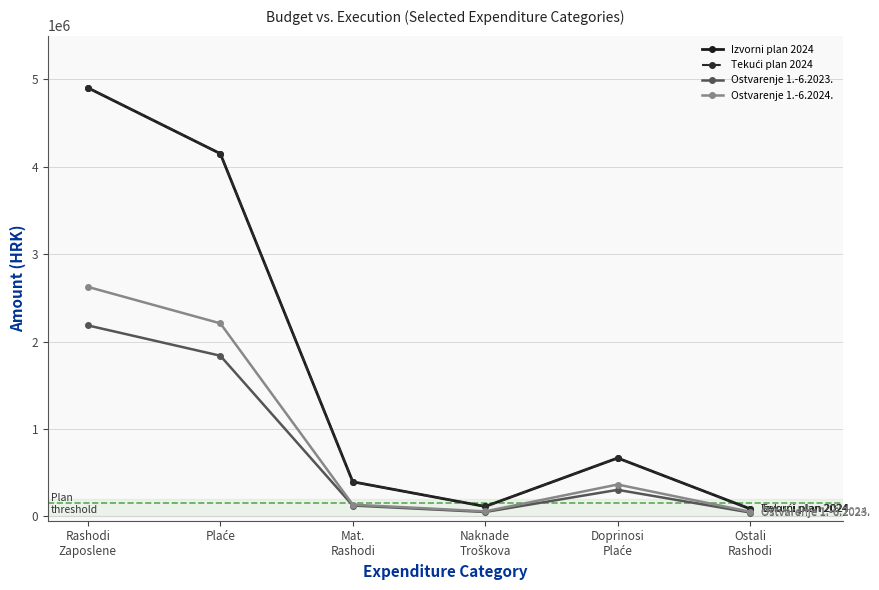

Reading right to left, list all the values displayed in this chart.

Izvorni plan 2024: Ostali
Rashodi=85927.0	Doprinosi
Plaće=667320.0	Naknade
Troškova=112966.0	Mat.
Rashodi=395317.0	Plaće=4149781.0	Rashodi
Zaposlene=4903028.0
Tekući plan 2024: Ostali
Rashodi=85927.0	Doprinosi
Plaće=667320.0	Naknade
Troškova=112966.0	Mat.
Rashodi=395317.0	Plaće=4149781.0	Rashodi
Zaposlene=4903028.0
Ostvarenje 1.-6.2023.: Ostali
Rashodi=43618.6	Doprinosi
Plaće=303232.4	Naknade
Troškova=49769.9	Mat.
Rashodi=123870.2	Plaće=1837771.7	Rashodi
Zaposlene=2184622.7
Ostvarenje 1.-6.2024.: Ostali
Rashodi=52794.3	Doprinosi
Plaće=364258.5	Naknade
Troškova=57179.2	Mat.
Rashodi=134001.0	Plaće=2208405.4	Rashodi
Zaposlene=2625458.1